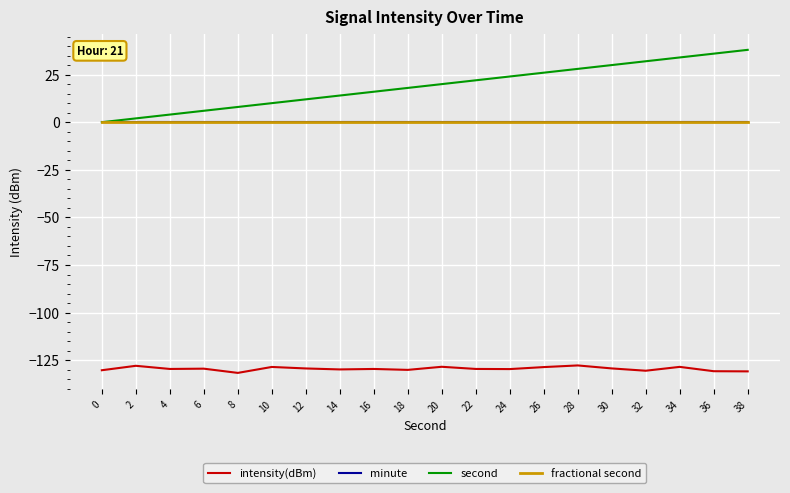

What is the value of the second point at the 14th from the left?

26.0